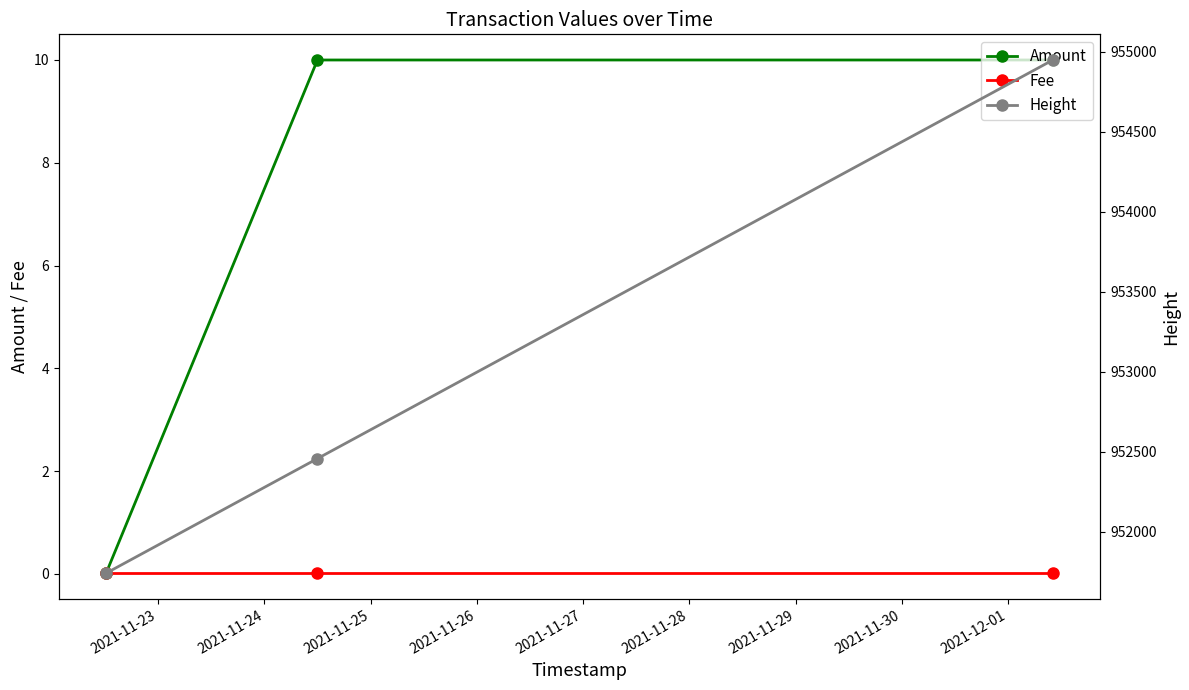

Which series has the largest range (max minus min)?

Height